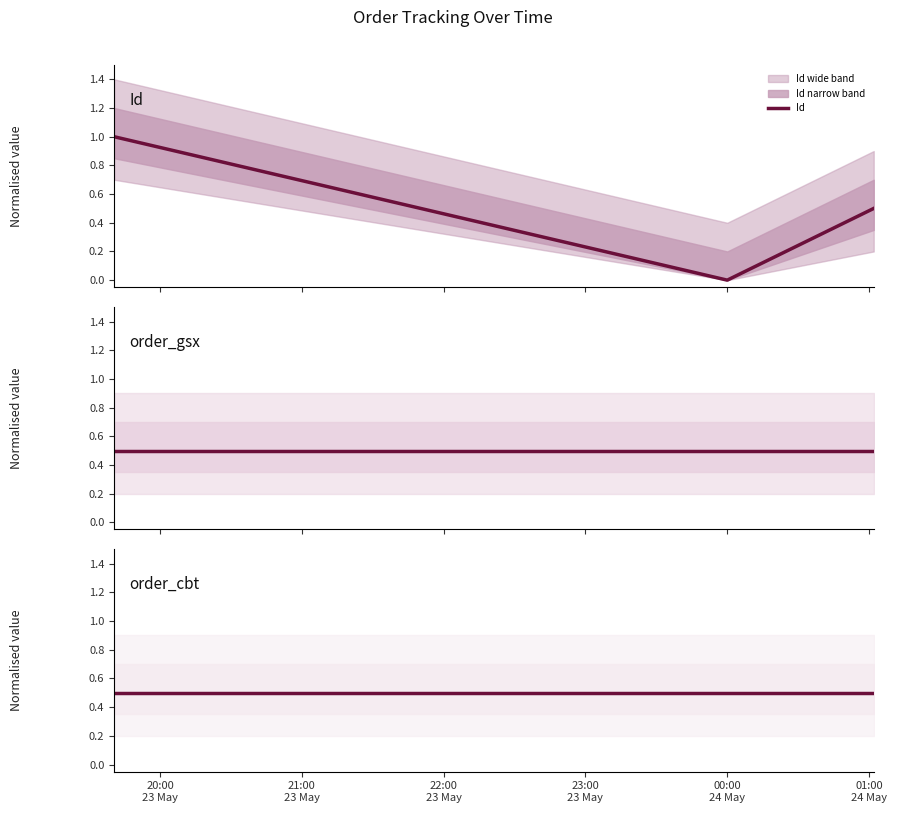

What is the highest value of the Id series?

1.0